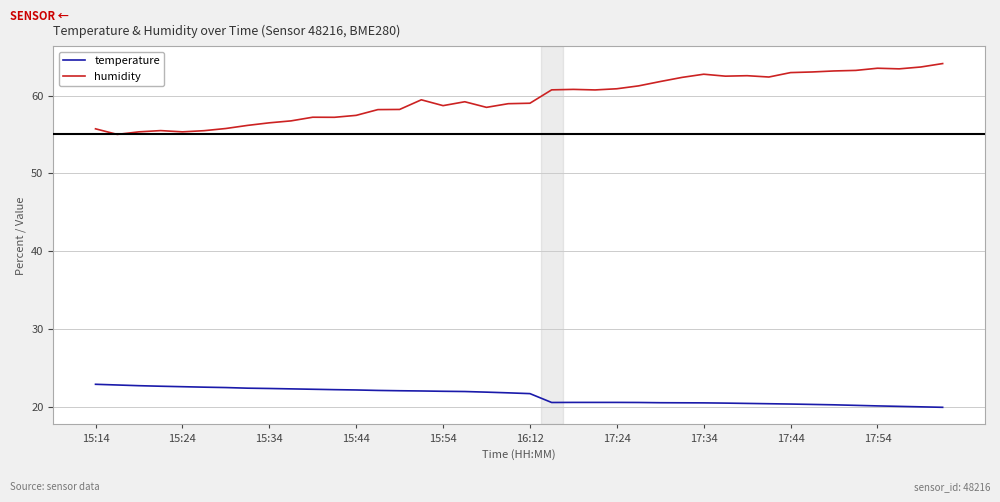

What is the lowest value of the humidity series?

55.0